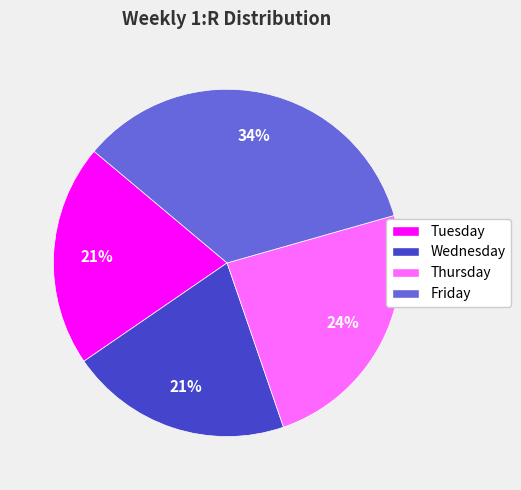

Is Wednesday the majority of the pie?

No